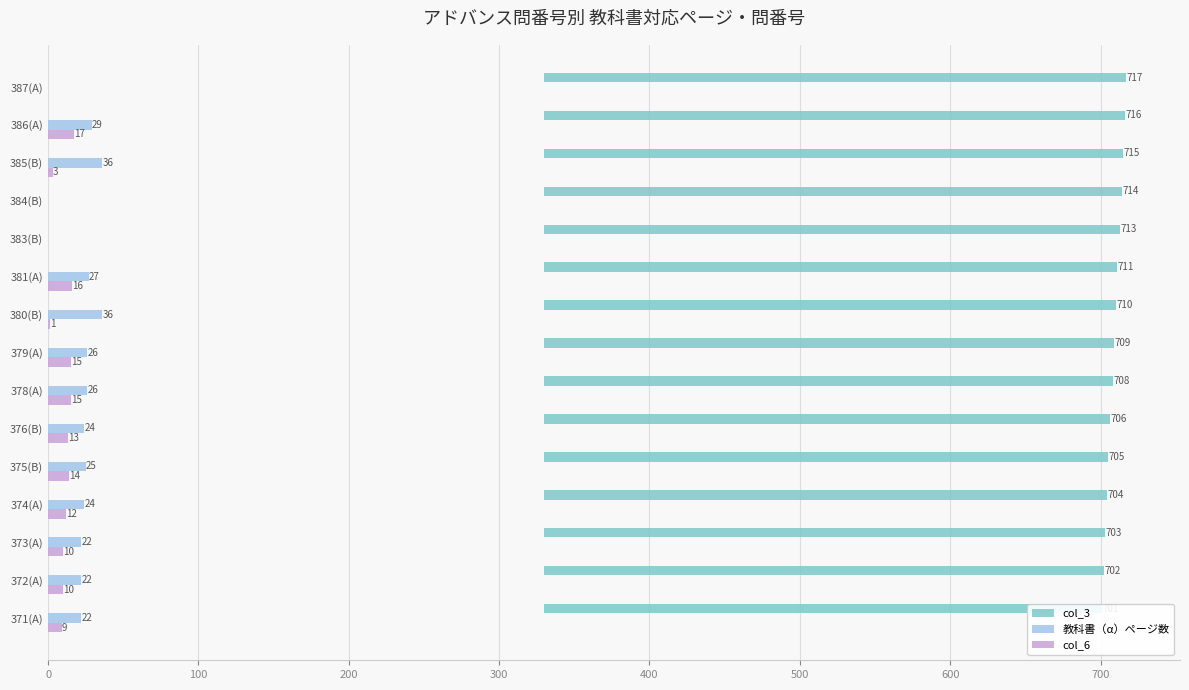

Which series has the largest total across all categories?

col_3